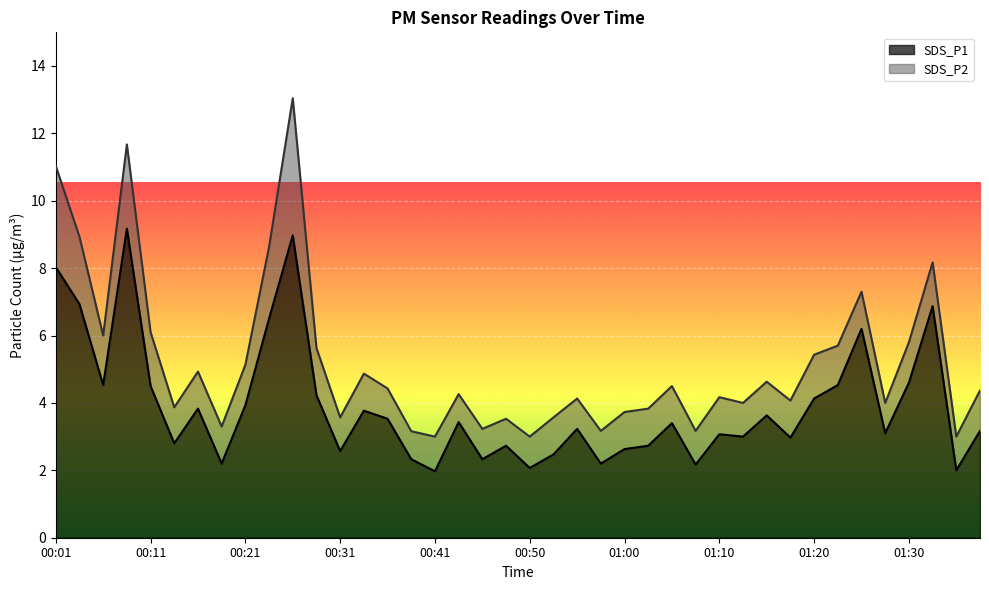

Which category has the lowest value across all series?

00:41